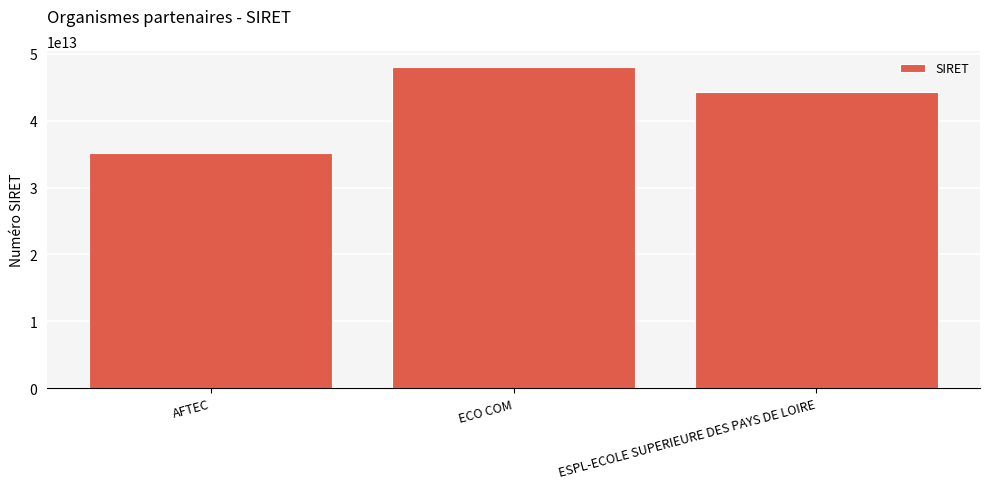

Approximately how many times larger is the value at ESPL-ECOLE SUPERIEURE DES PAYS DE LOIRE compared to AFTEC?

1.3